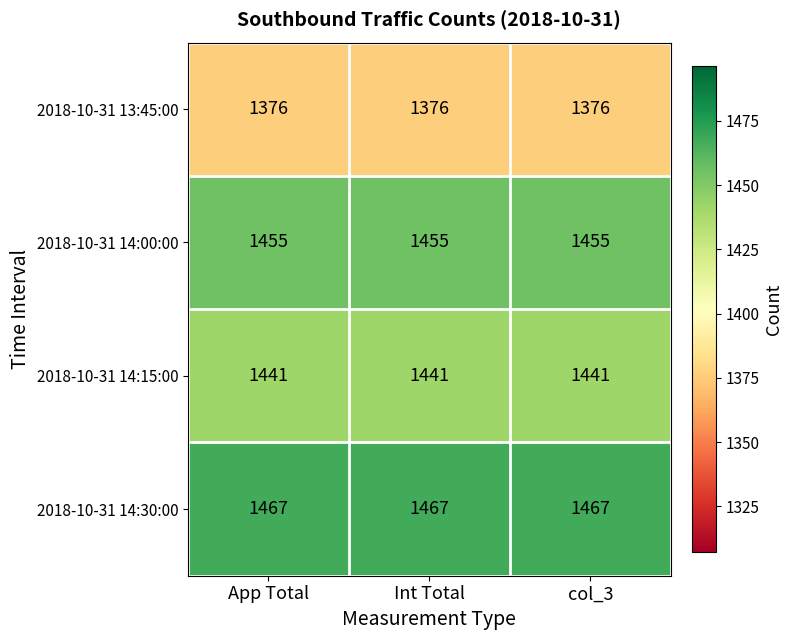

Is it true that 2018-10-31 14:00:00 equals 1455 at col_3?

True